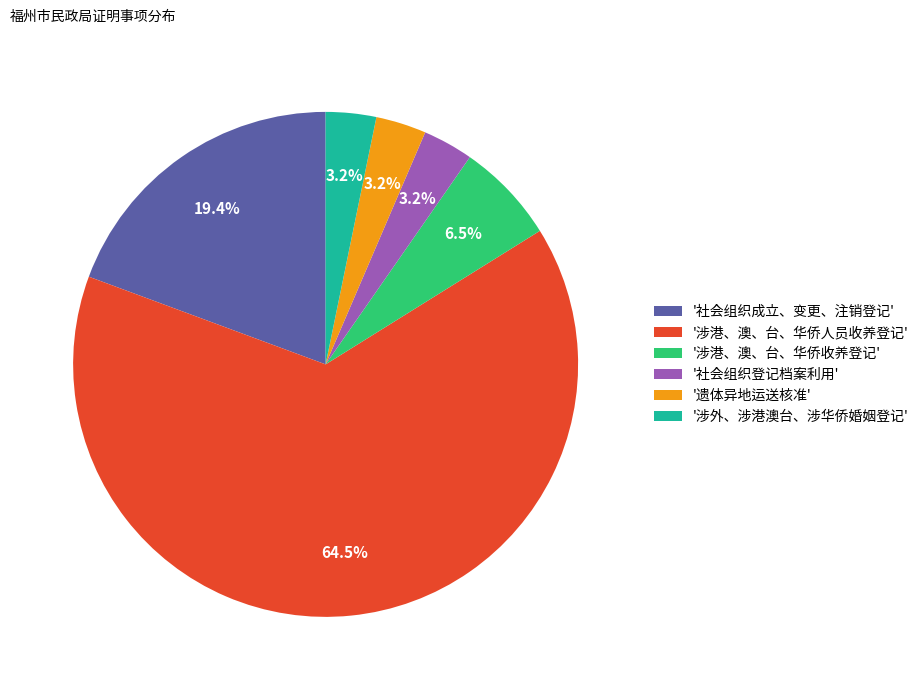

How much of the chart is everything except '社会组织登记档案利用'?

96.8%